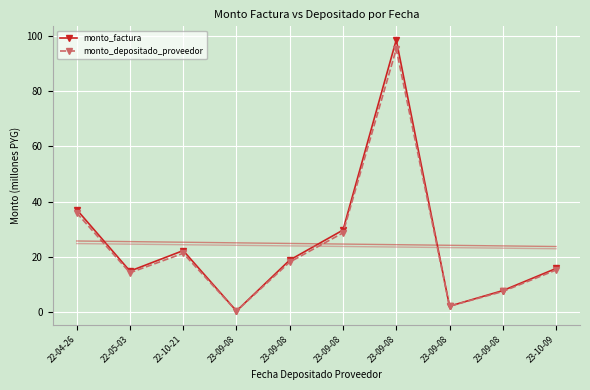

Which series changed the most between 23-09-08 and 23-09-08?

monto_factura